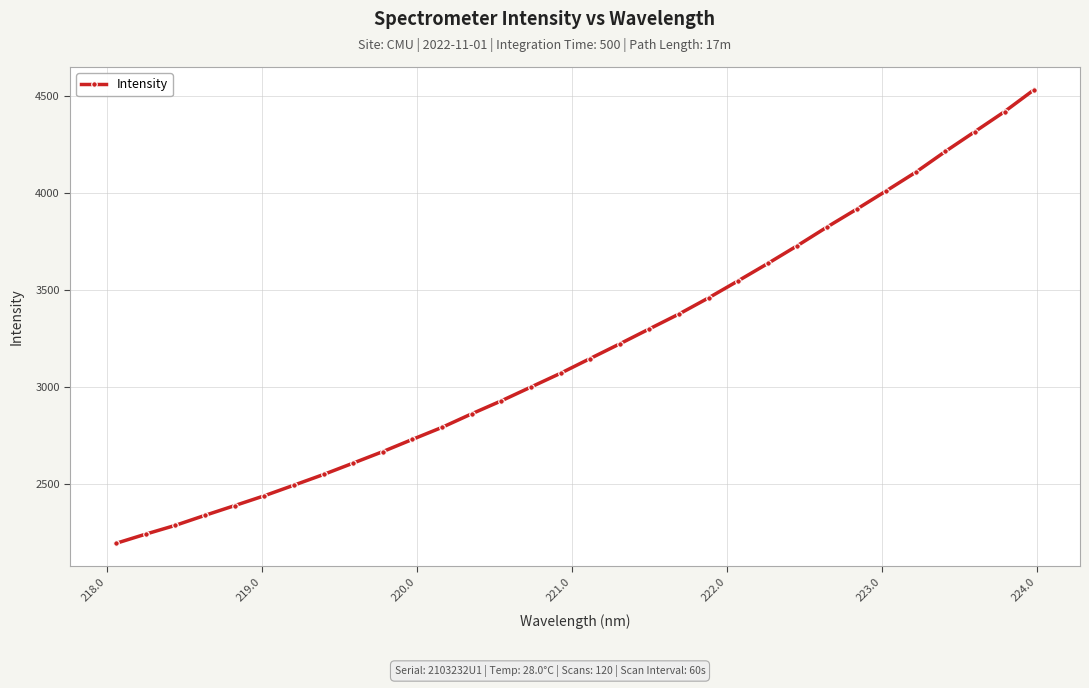

Does the chart display data point markers on the line(s)?

Yes